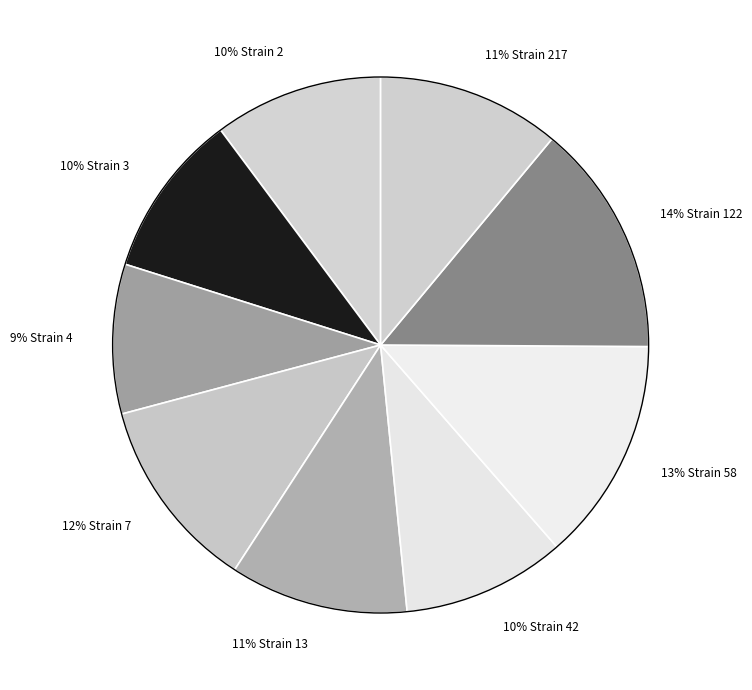

Count the number of slices in the pie.

9